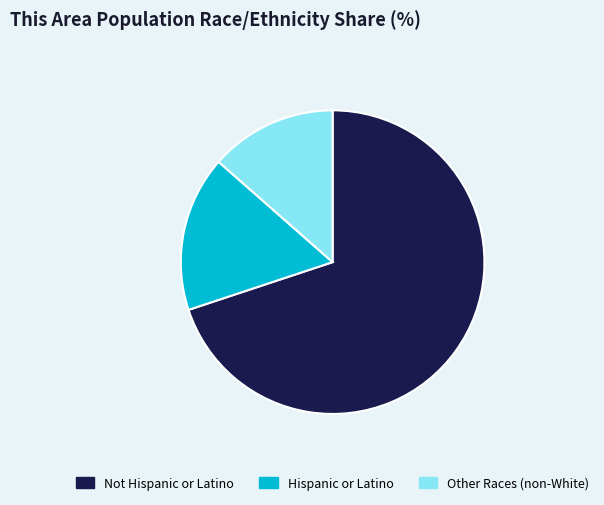

Which slice is the smallest?

Other Races (non-White)